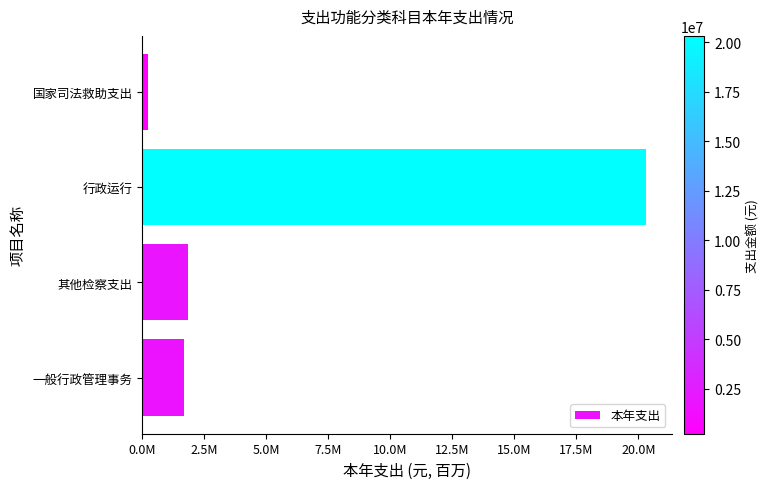

How many data points are less than 1840949?

2